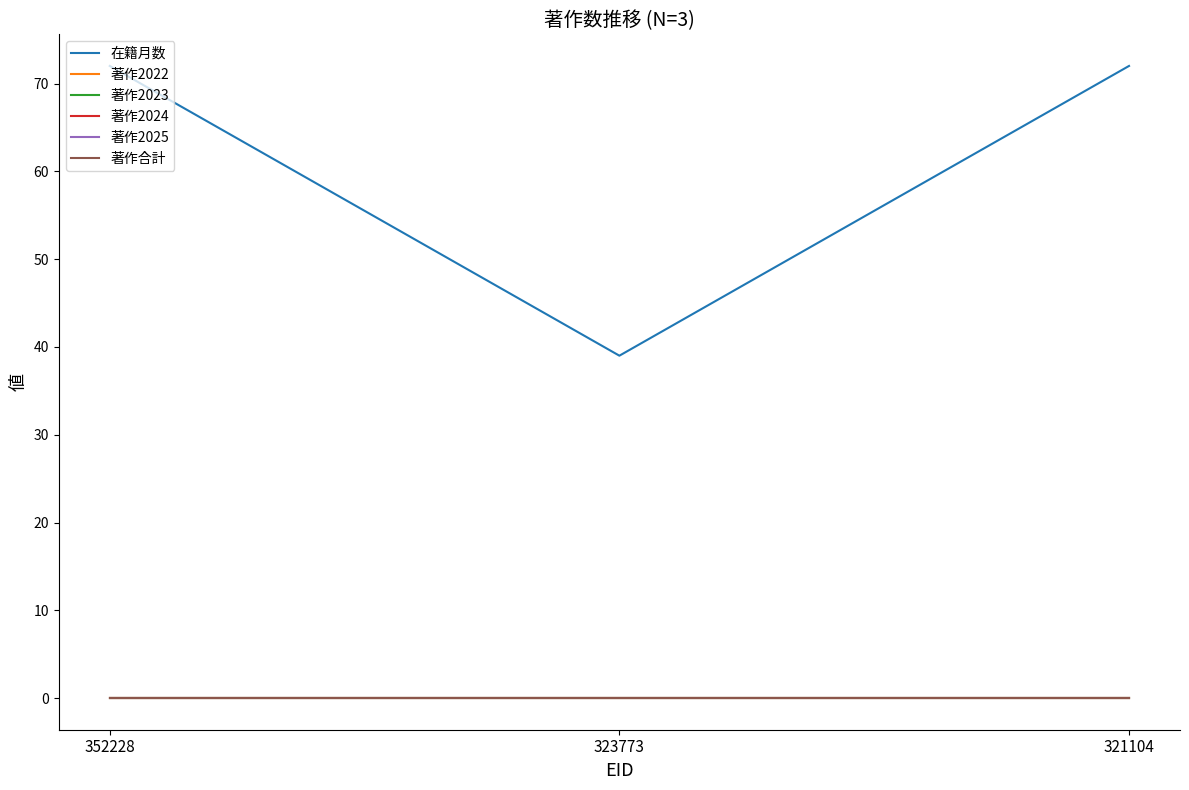

At which category is the sum across all series the highest?

352228